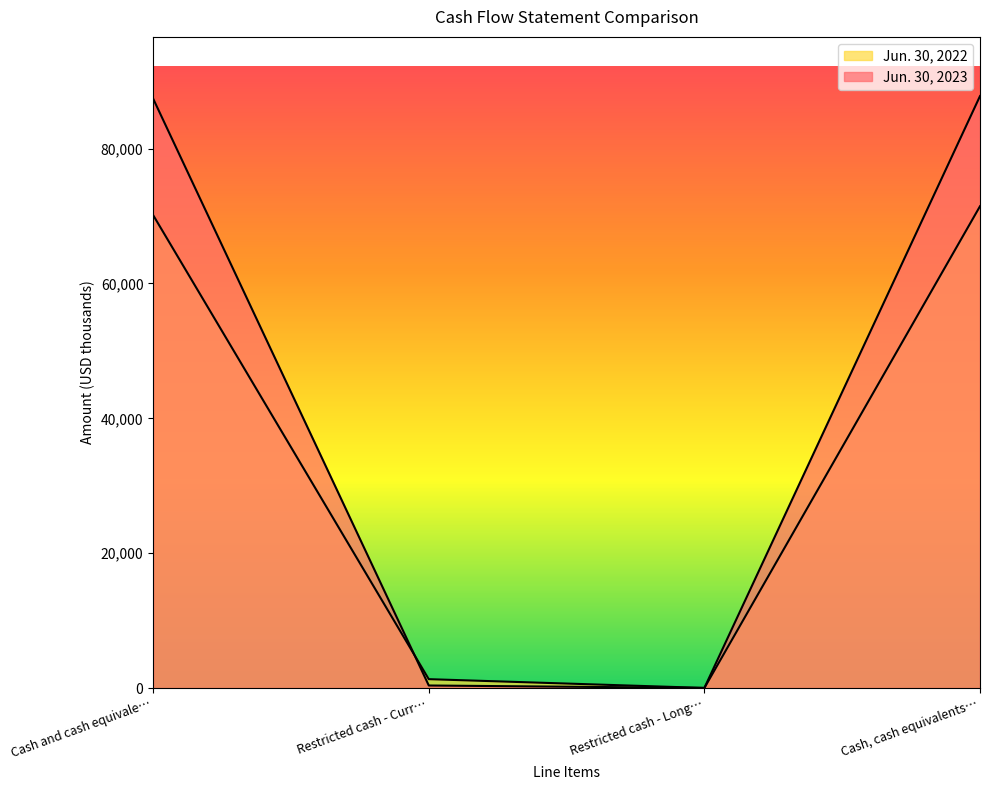

How many times do Jun. 30, 2022 and Jun. 30, 2023 cross each other?

2